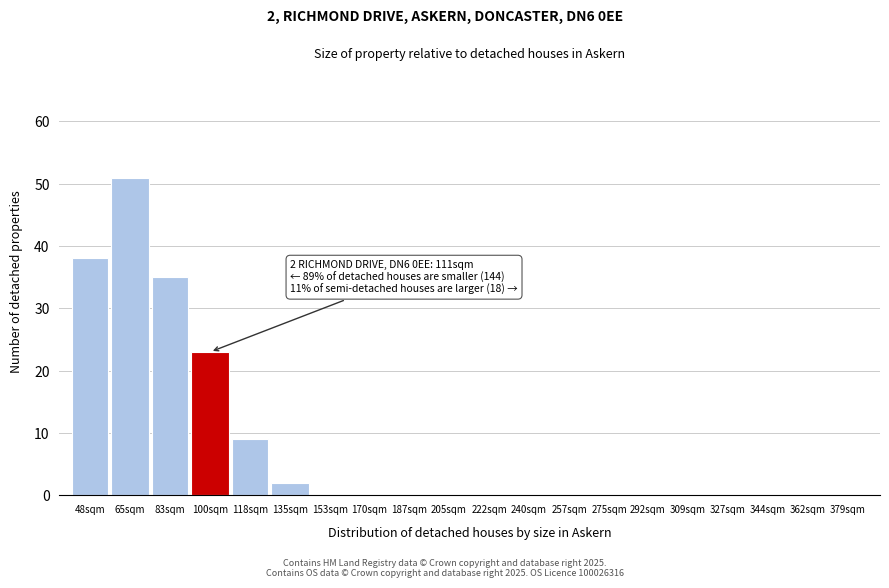

Reading left to right, extract all data points from this chart.

48sqm=38	65sqm=51	83sqm=35	100sqm=23	118sqm=9	135sqm=2	153sqm=0	170sqm=0	187sqm=0	205sqm=0	222sqm=0	240sqm=0	257sqm=0	275sqm=0	292sqm=0	309sqm=0	327sqm=0	344sqm=0	362sqm=0	379sqm=0